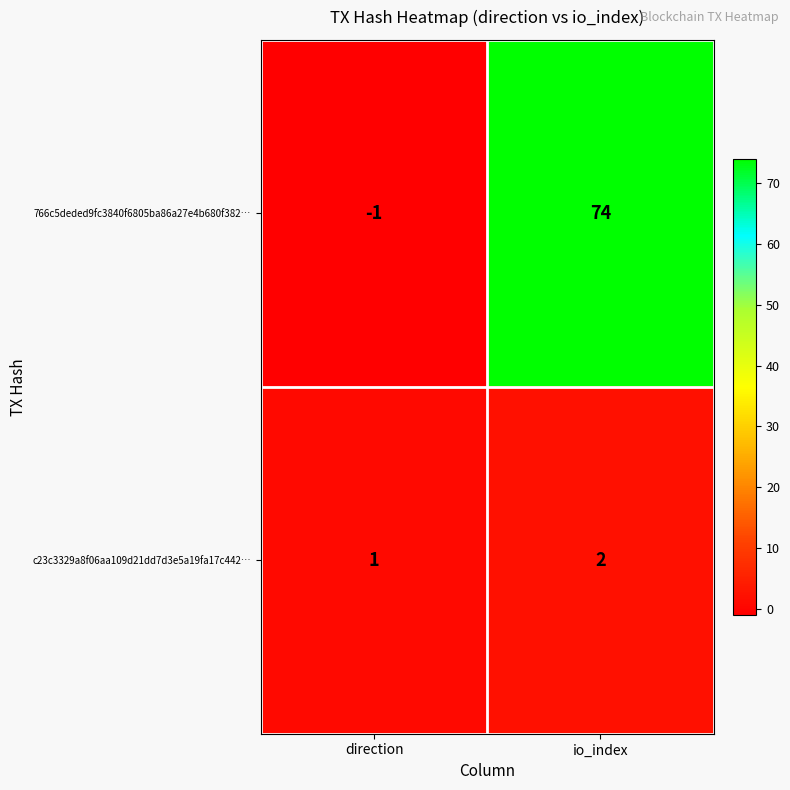

At how many categories does at least one series exceed 69?

1